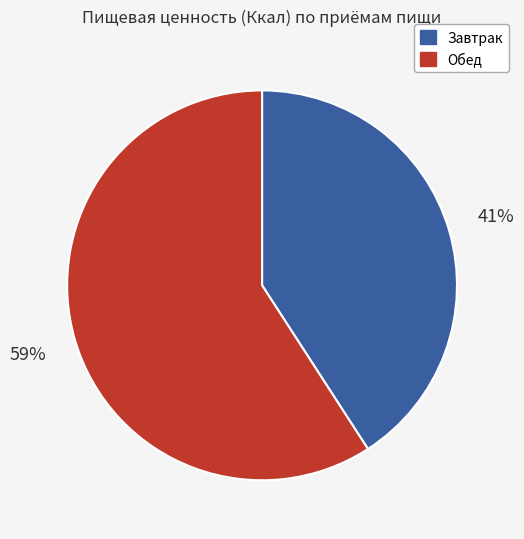

Combined, do Завтрак and Обед account for over 50%?

Yes